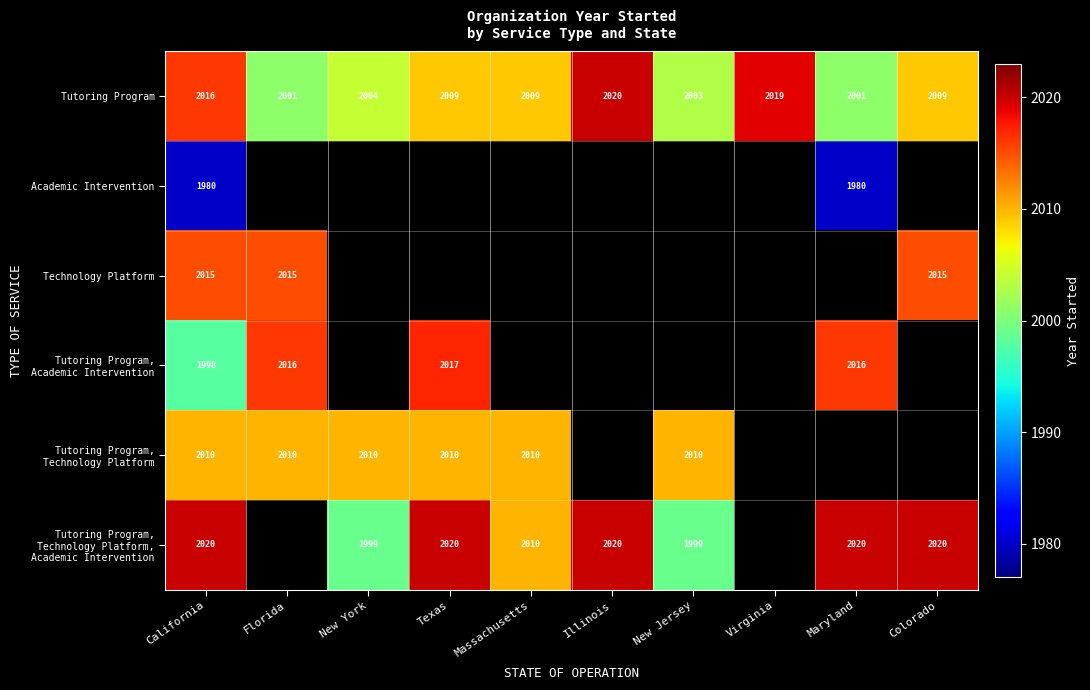

Read the Tutoring Program value at Massachusetts.

2009